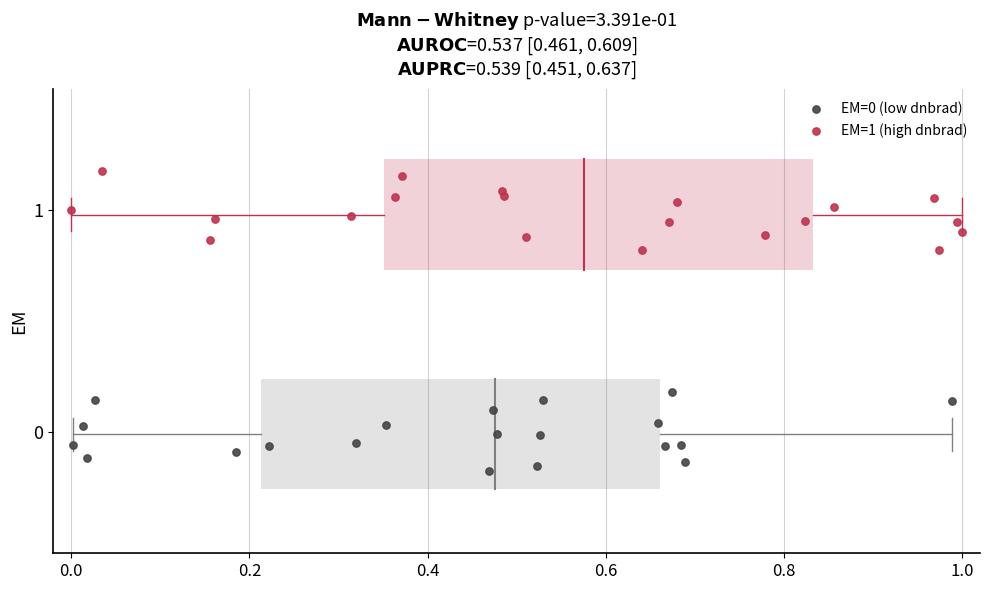

Which series reaches the maximum Y coordinate?

EM=1 (high dnbrad)